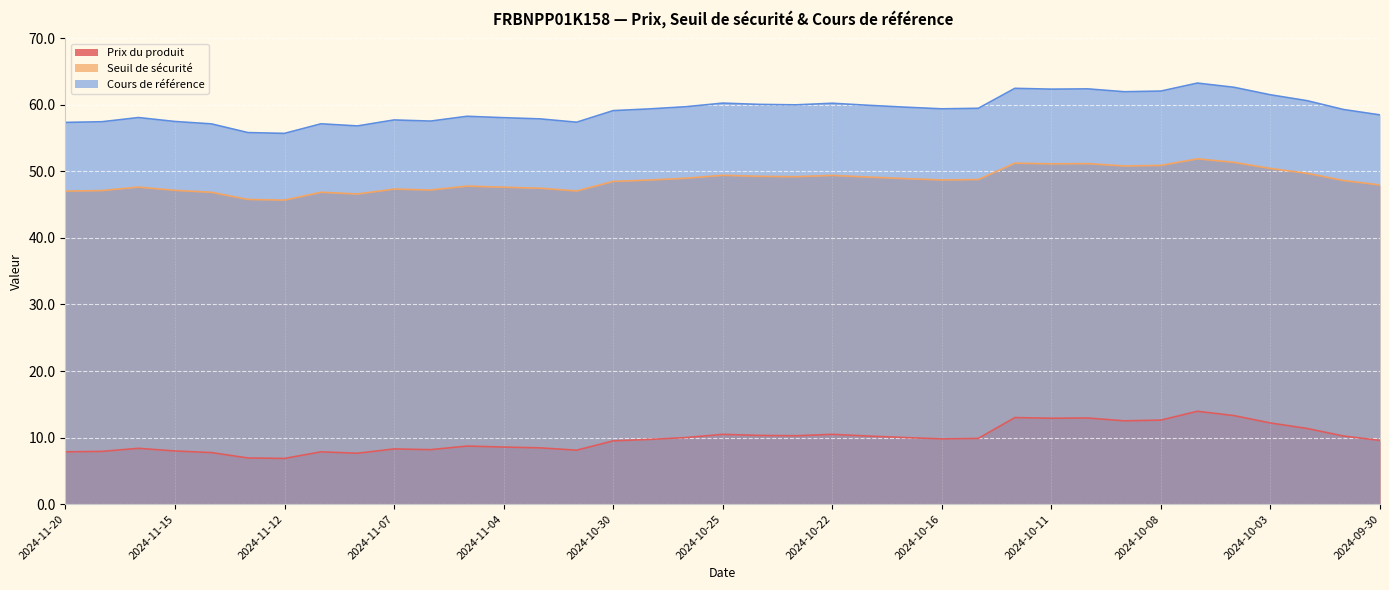

Is the value of Prix du produit at 2024-10-28 greater than the value of Seuil de sécurité at 2024-11-20?

No